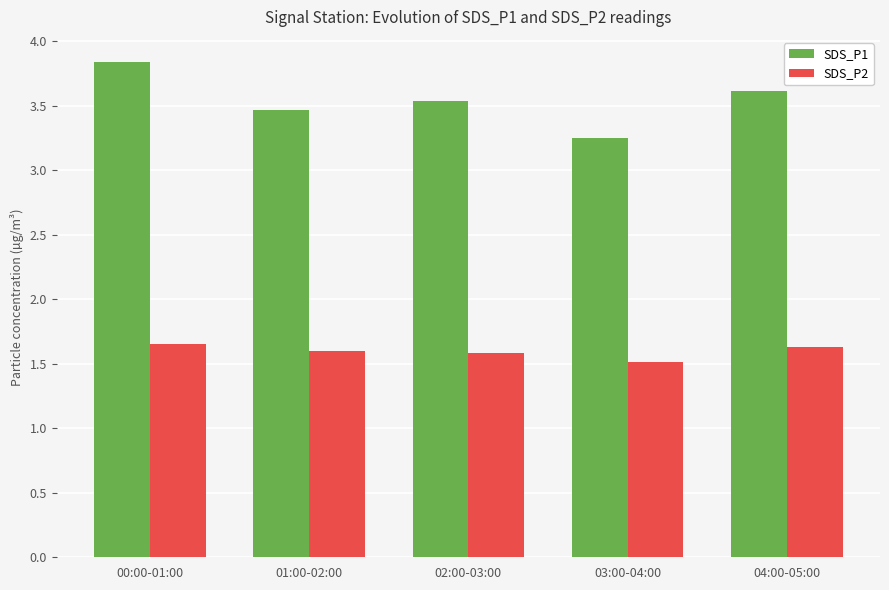

At how many categories does at least one series exceed 3?

5